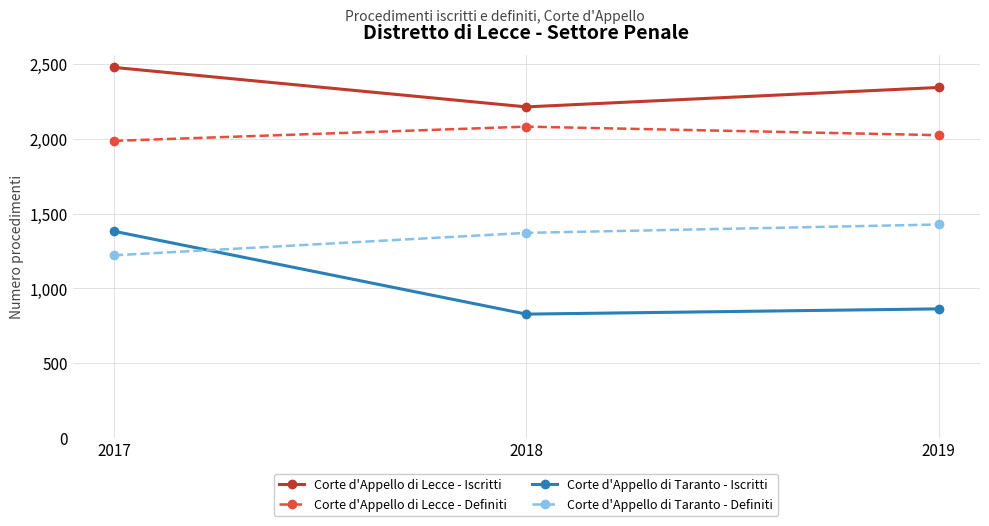

Is it true that Corte d'Appello di Lecce - Iscritti equals 3416 at 2018?

False